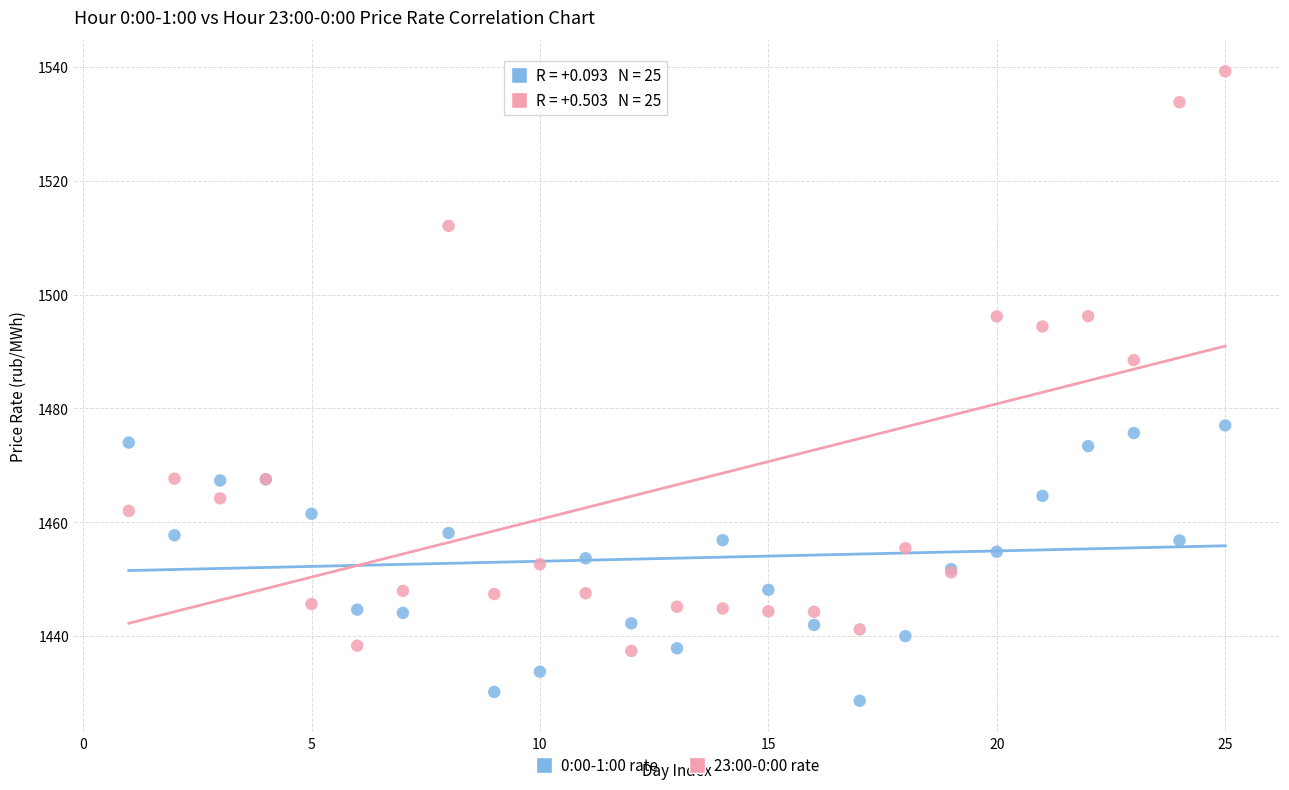

Which series has the widest spread of Y values?

23:00-0:00 rate